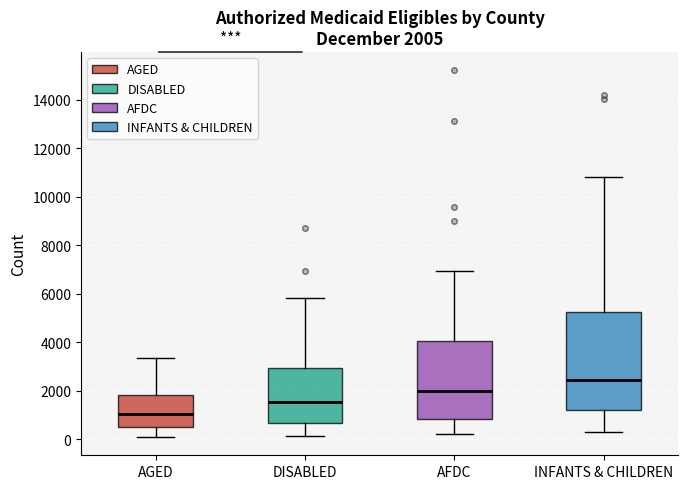

Which box has the highest median line?

INFANTS & CHILDREN